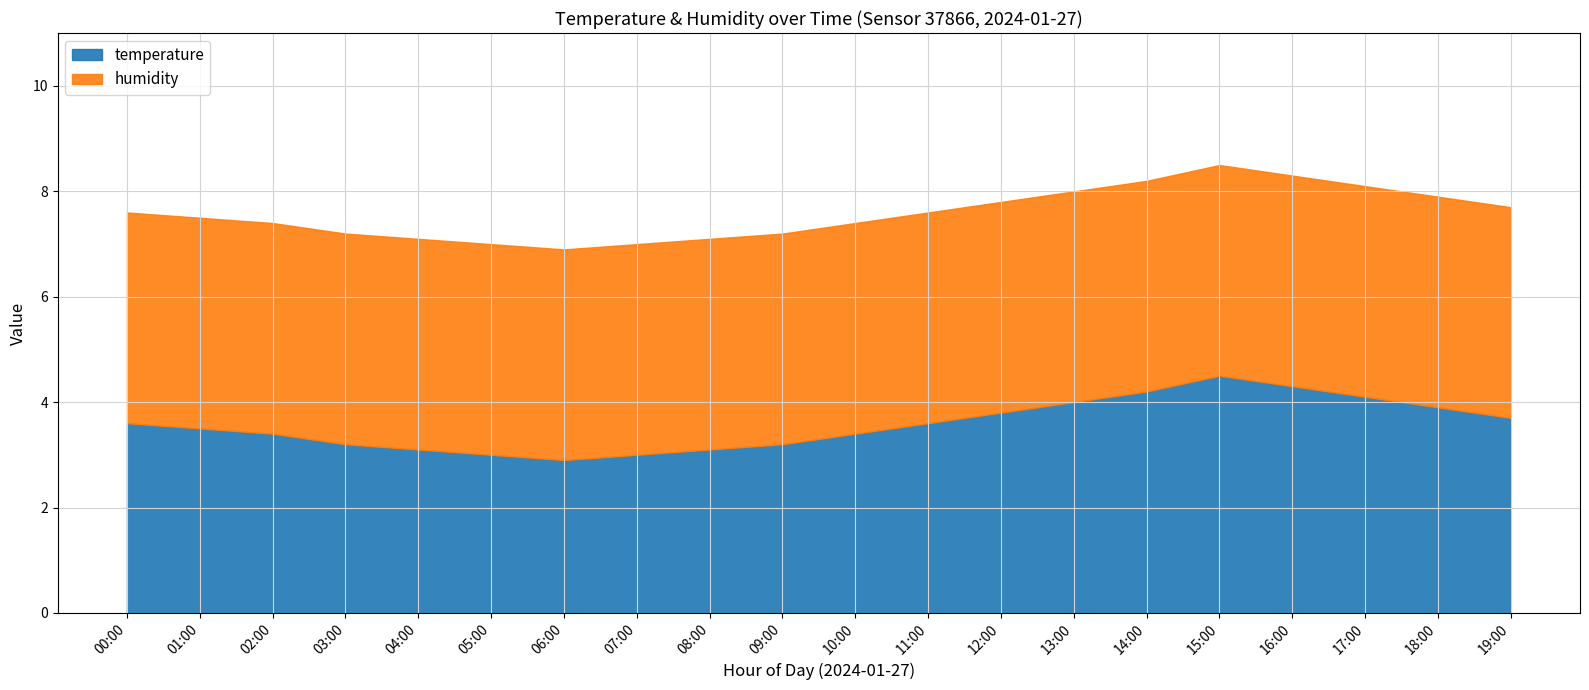

Does the chart have visible grid lines?

Yes